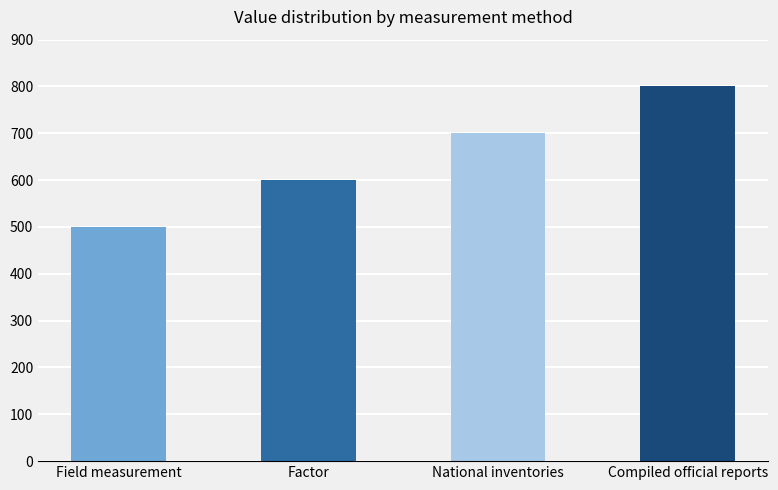

What is the average value?

650